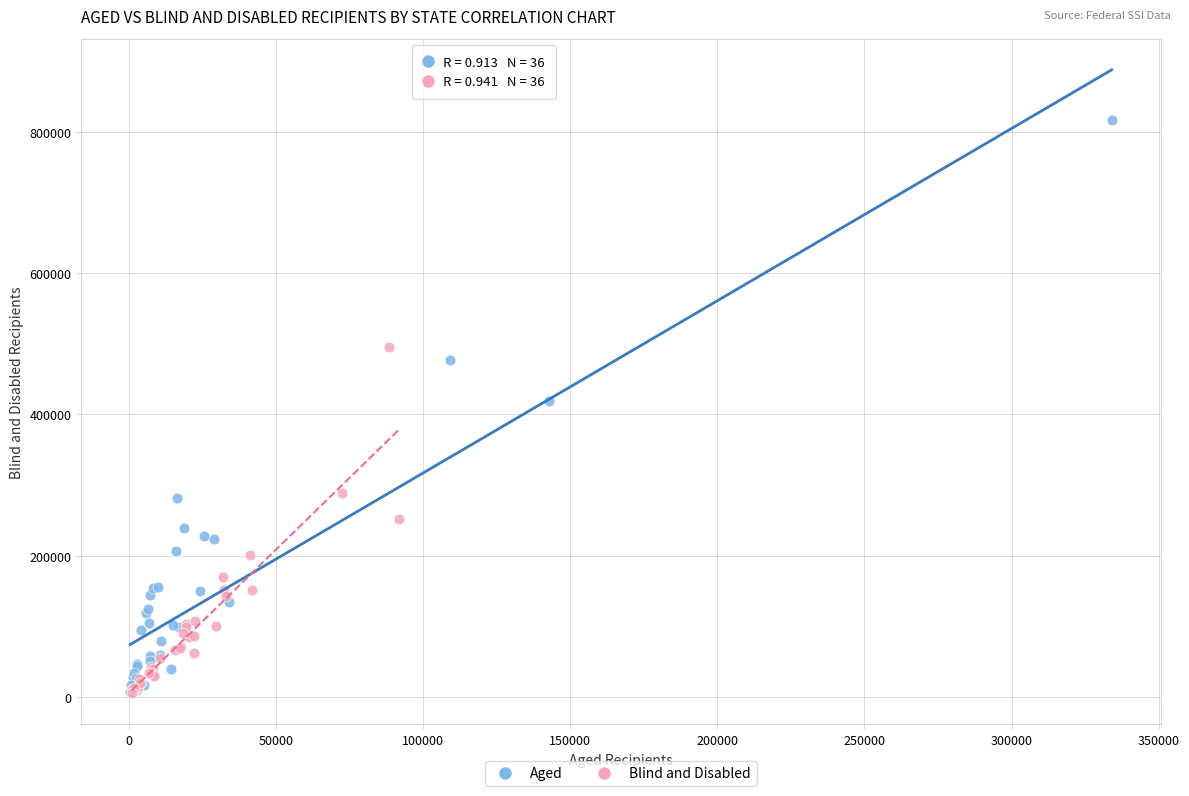

Which series has the widest spread of Y values?

Aged